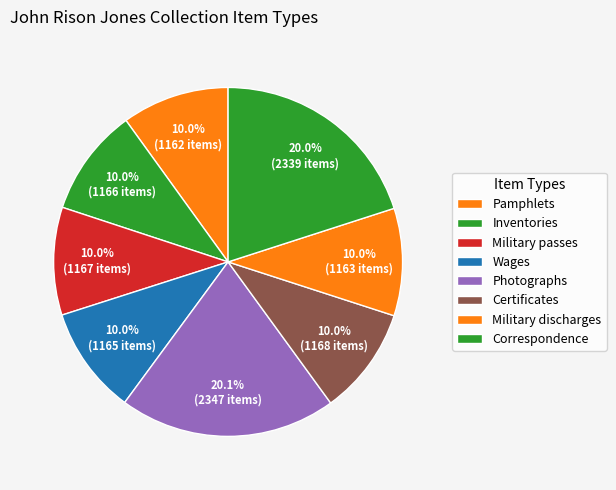

What percentage is the Military discharges slice, to the nearest percent?

10%